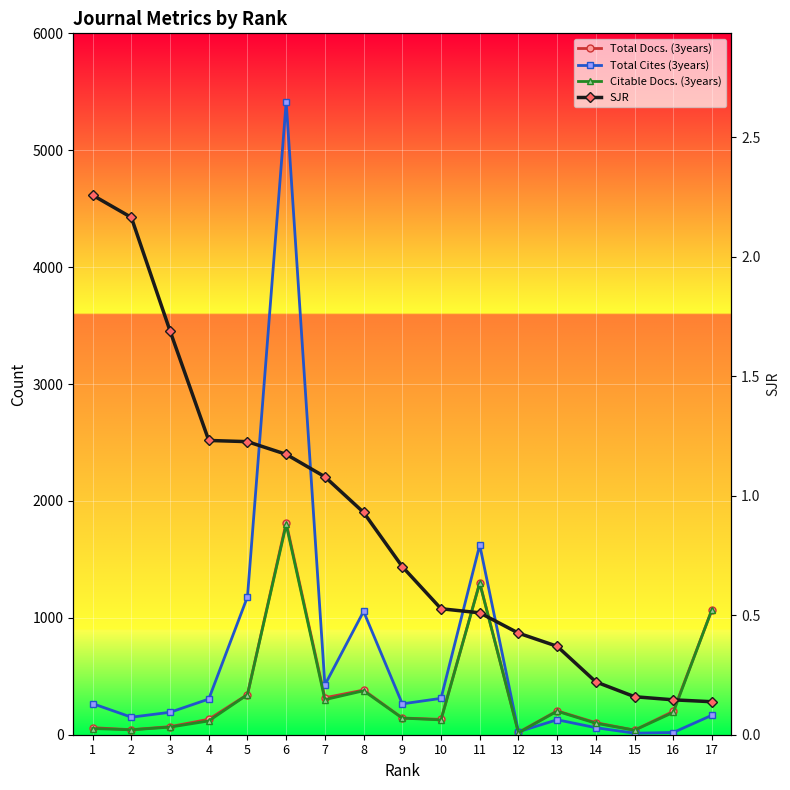

Which series changed the most between 1 and 9?

Citable Docs. (3years)